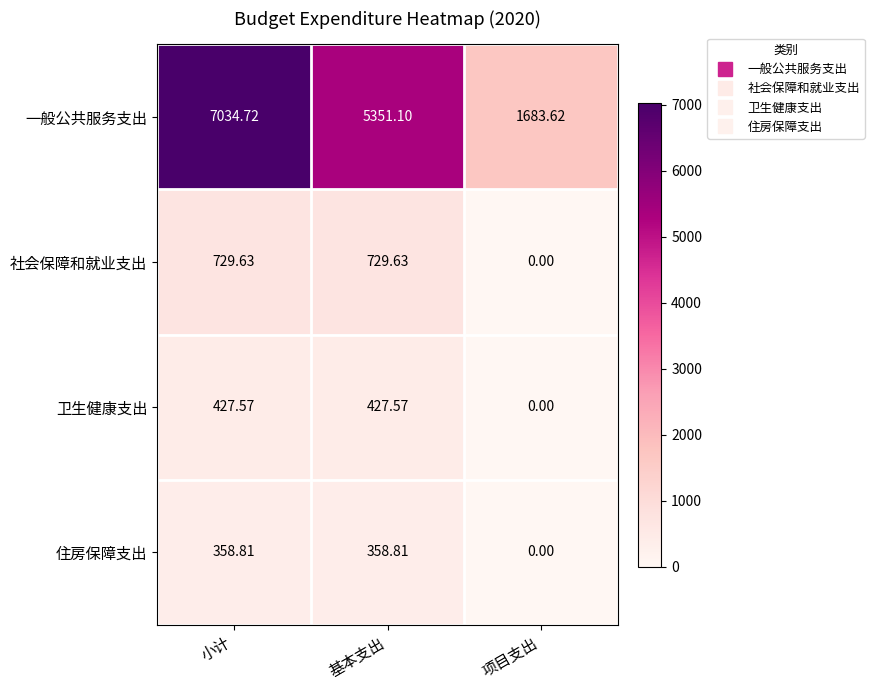

Which series has the widest spread of values?

一般公共服务支出